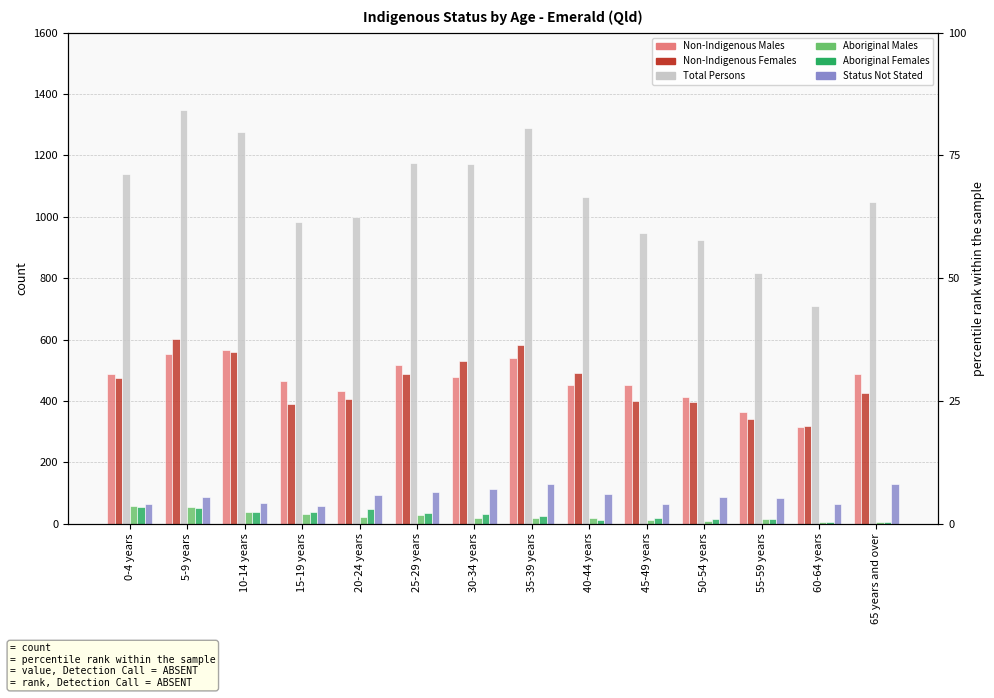

What is the value of the Non-Indigenous Males bar at the 13th from the left?

314